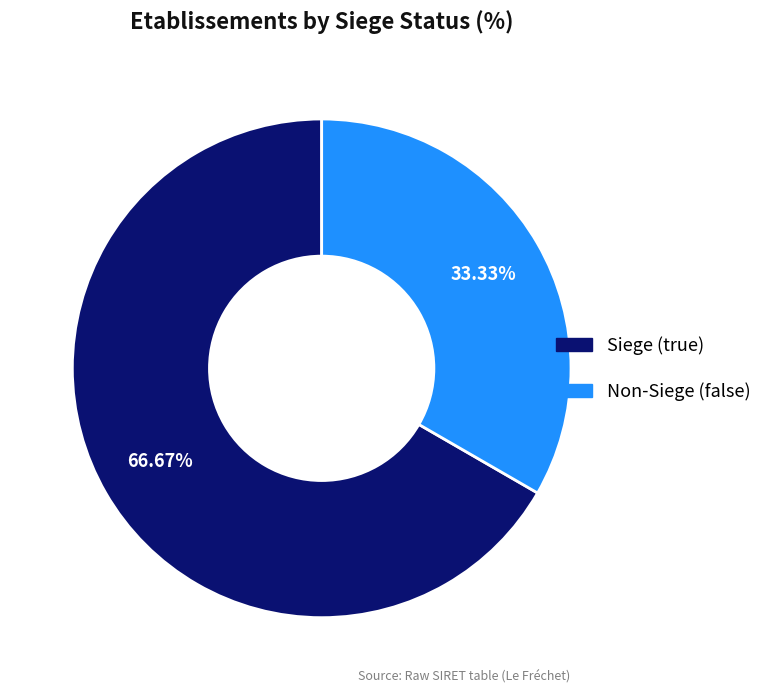

Is there a majority slice in this chart?

Yes